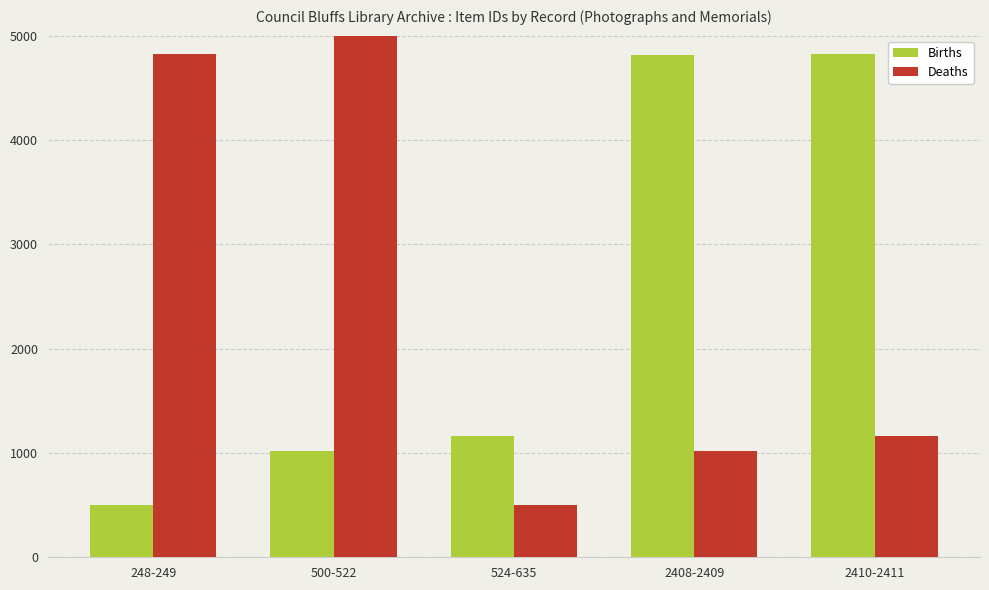

List the labels in order of Births value, smallest first.

248-249, 500-522, 524-635, 2408-2409, 2410-2411